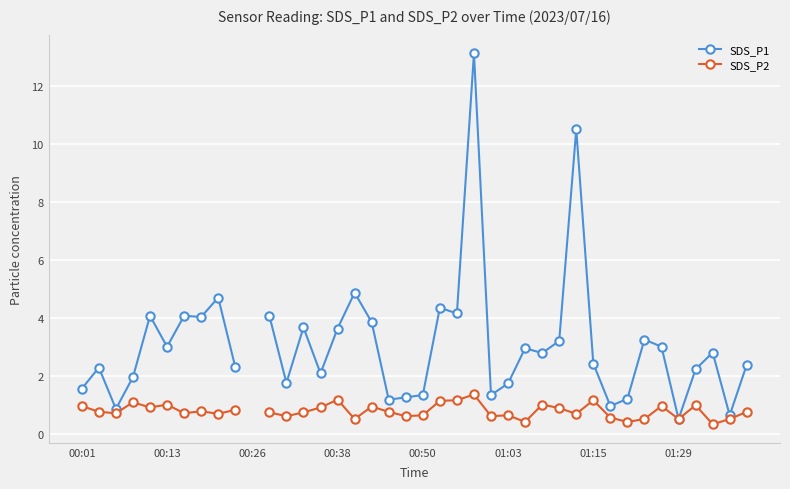

How many categories are shown in the chart?

40